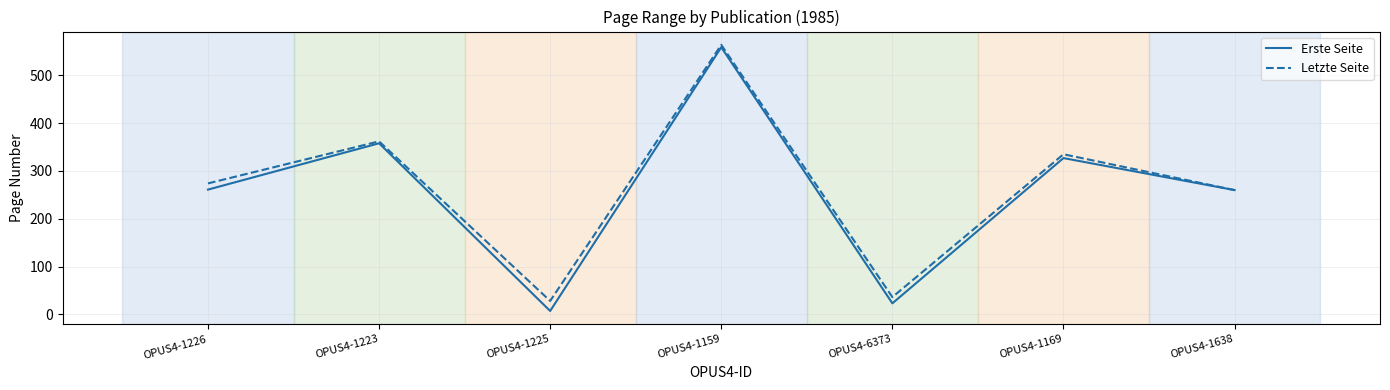

Which series has the widest spread of values?

Erste Seite